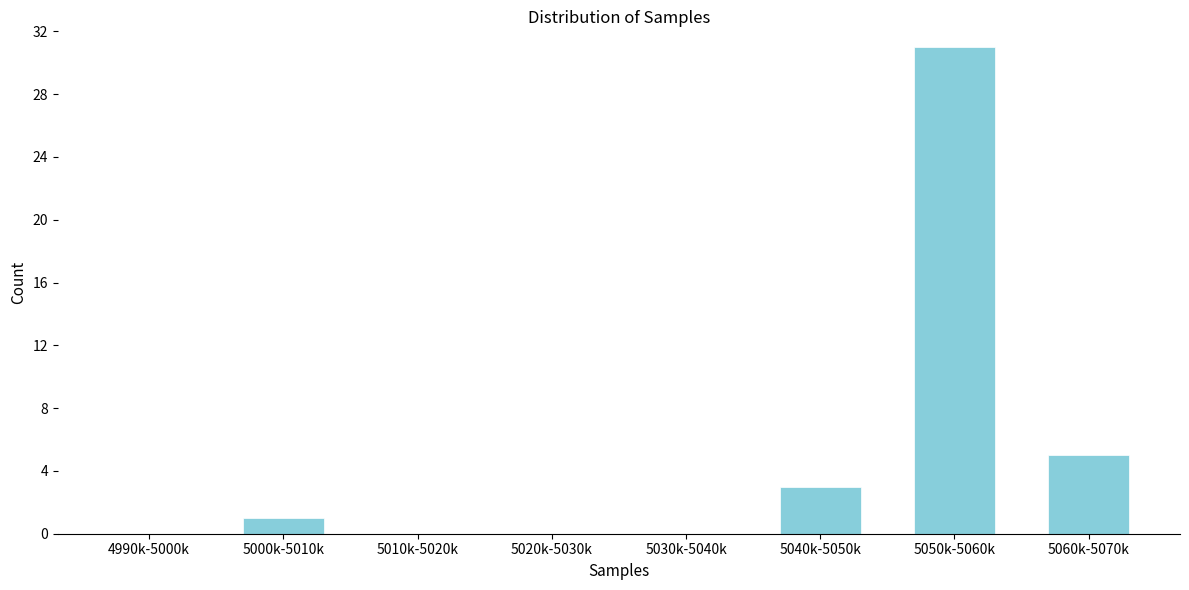

The chart shows a value of 51 at 5050k-5060k. True or false?

False